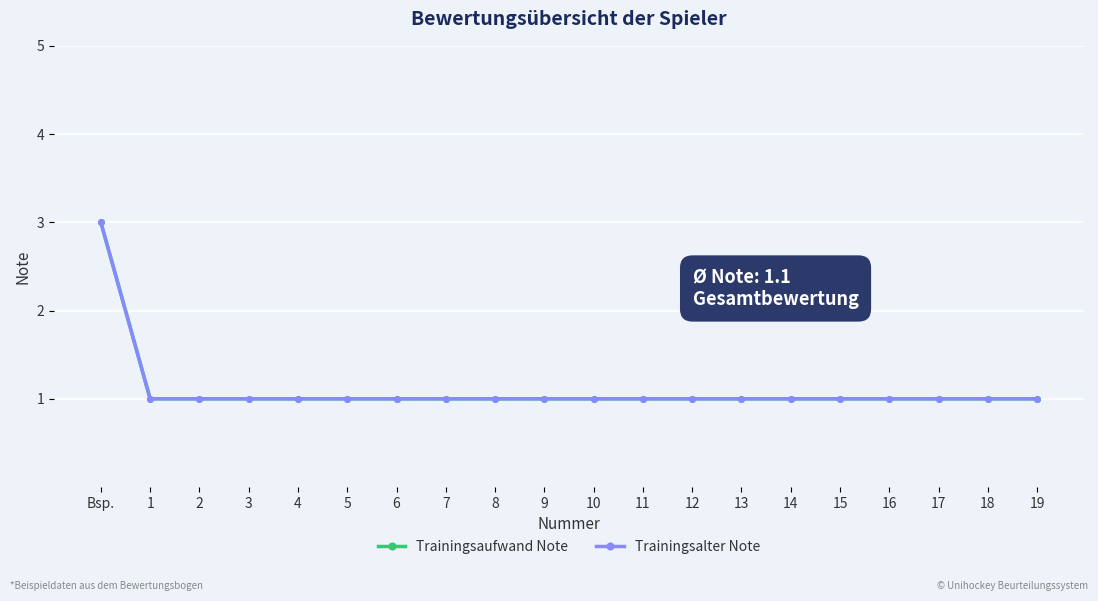

What is the label of the 15th point from the left?

14